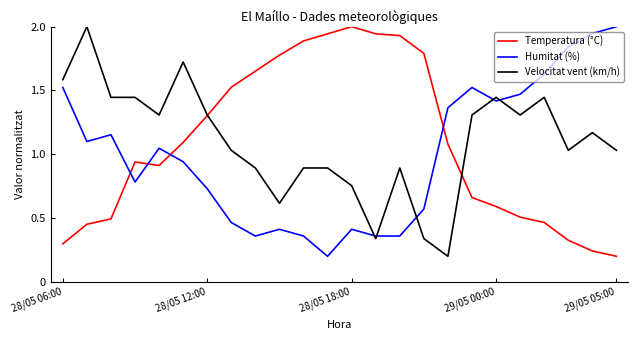

What is the highest value of the Humitat (%) series?

2.0